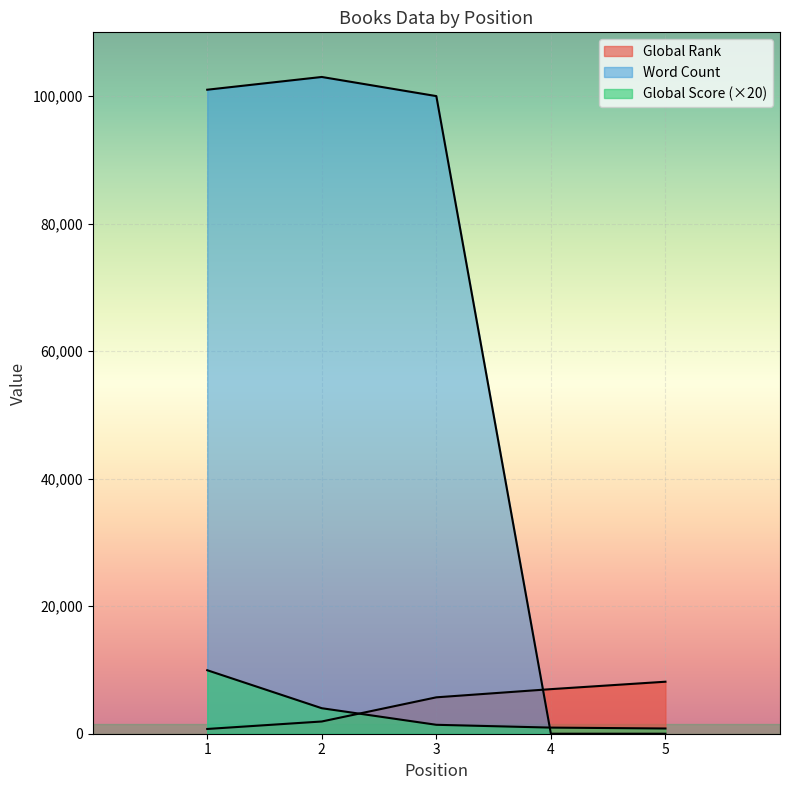

Which category has the lowest value across all series?

4